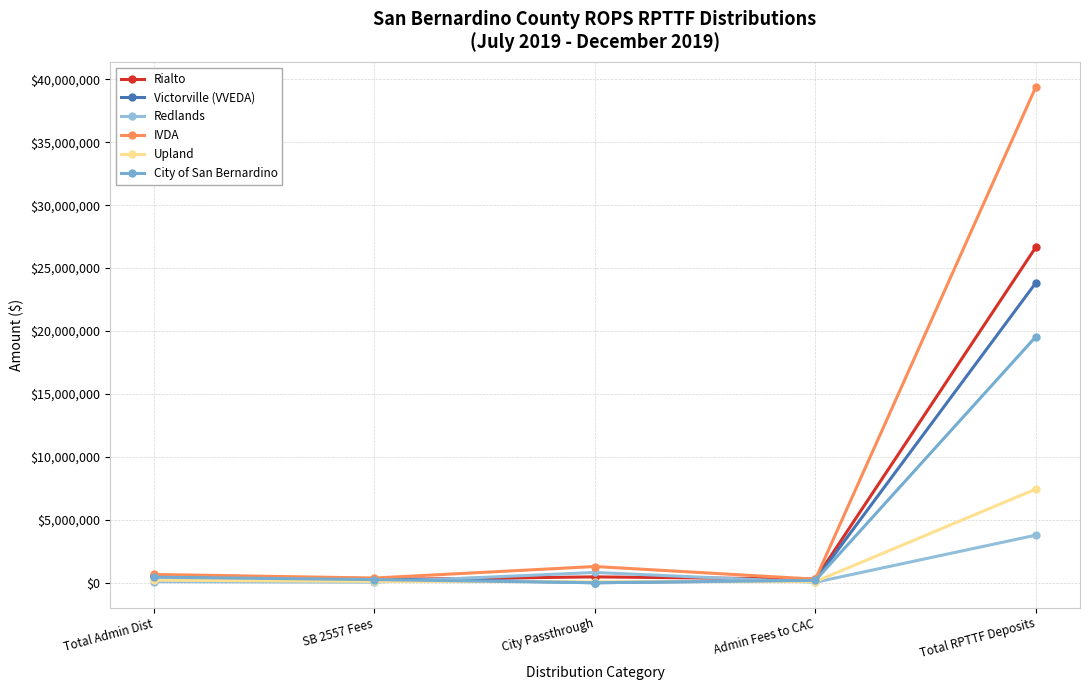

What position from the left is Admin Fees to CAC?

4